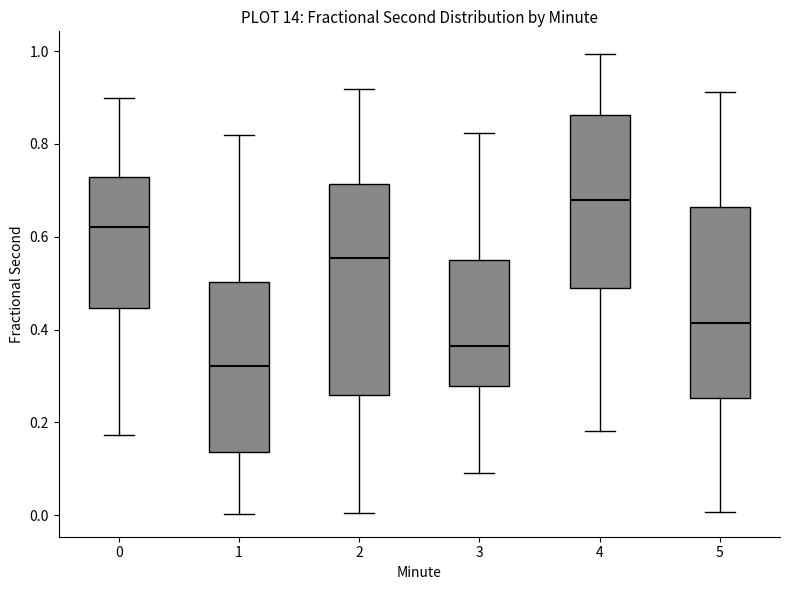

Which box's median line is the highest?

4